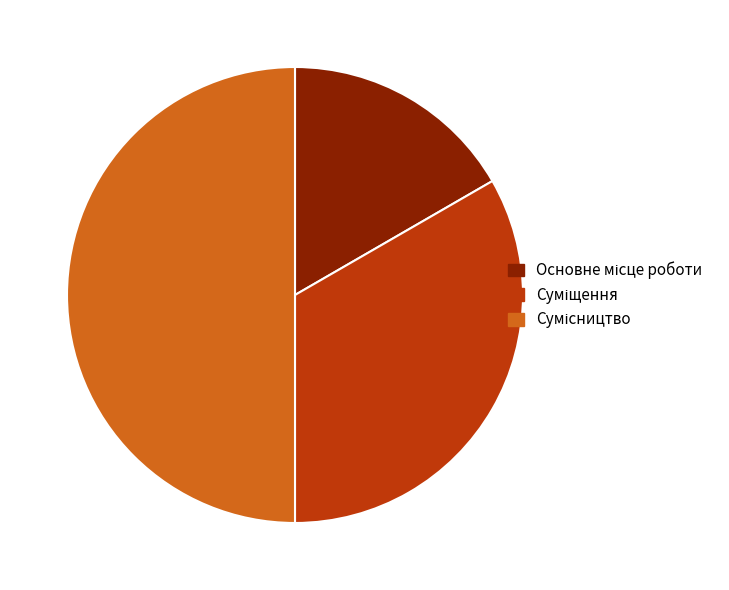

The Сумісництво slice represents 50% of the pie. True or false?

True